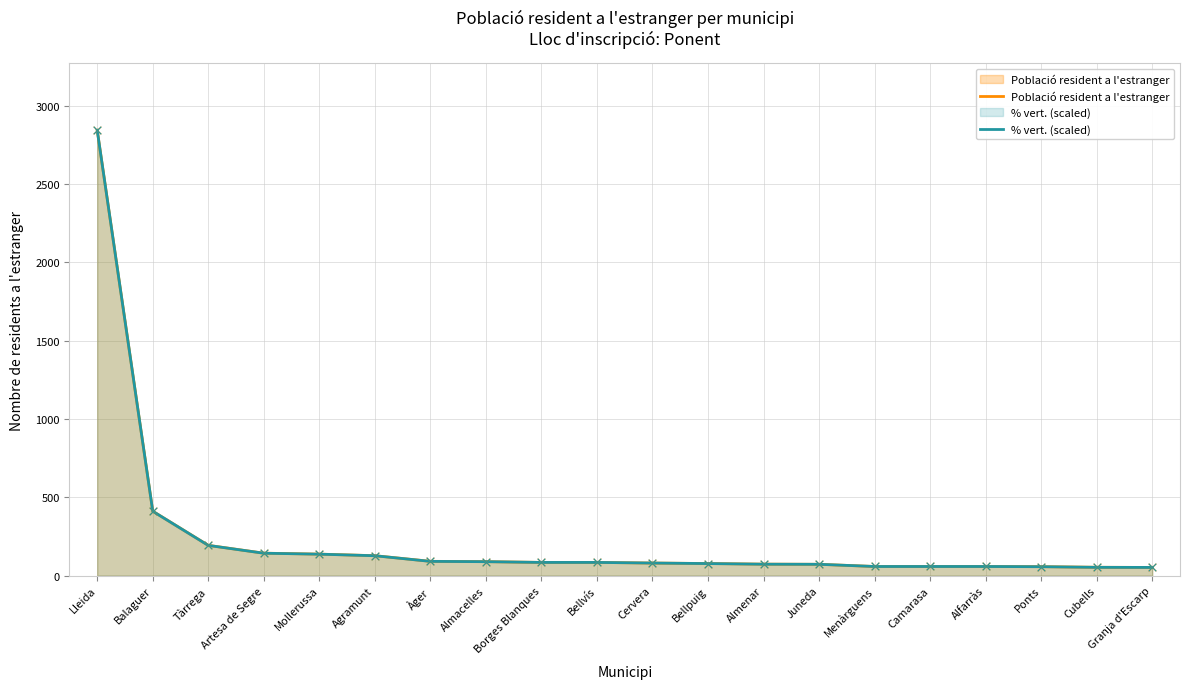

At how many categories does at least one series exceed 2706?

1